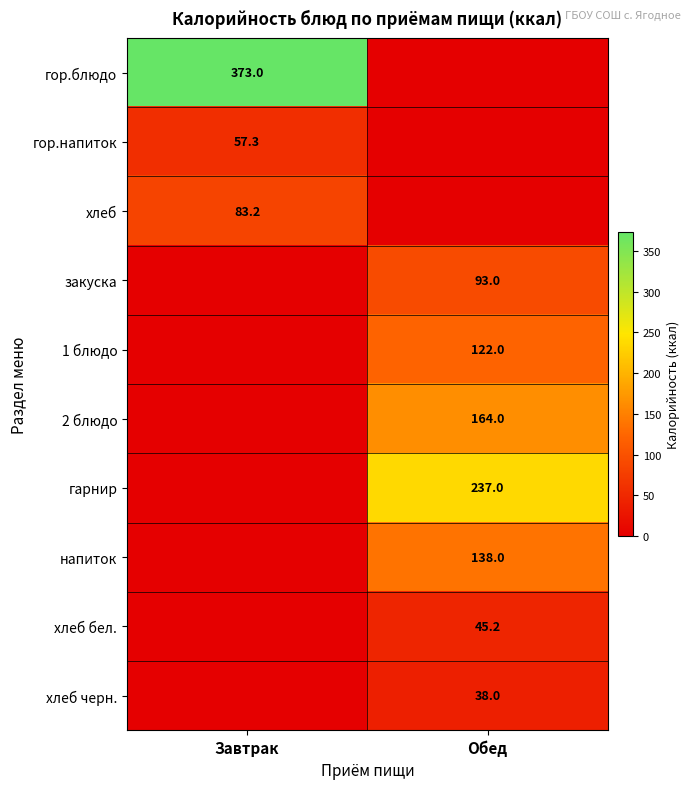

What is the difference between the highest and lowest values at Обед?

237.0